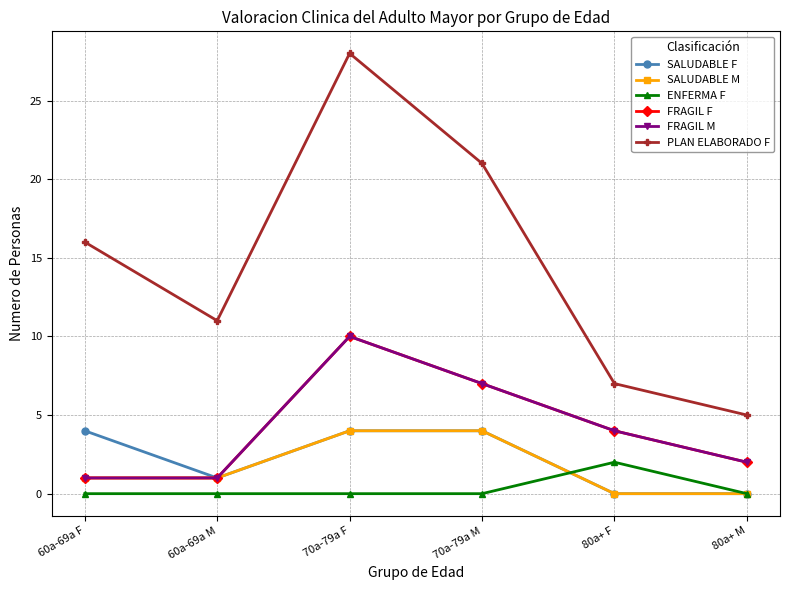

Does the chart have visible grid lines?

Yes